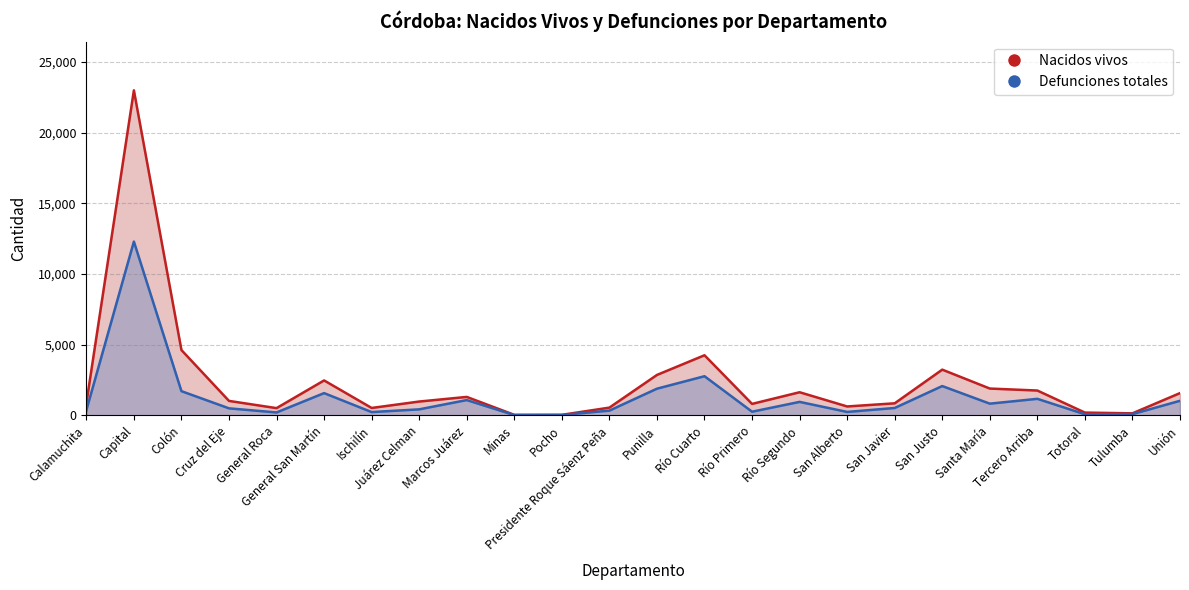

True or false: Defunciones totales and Nacidos vivos intersect in this chart.

False